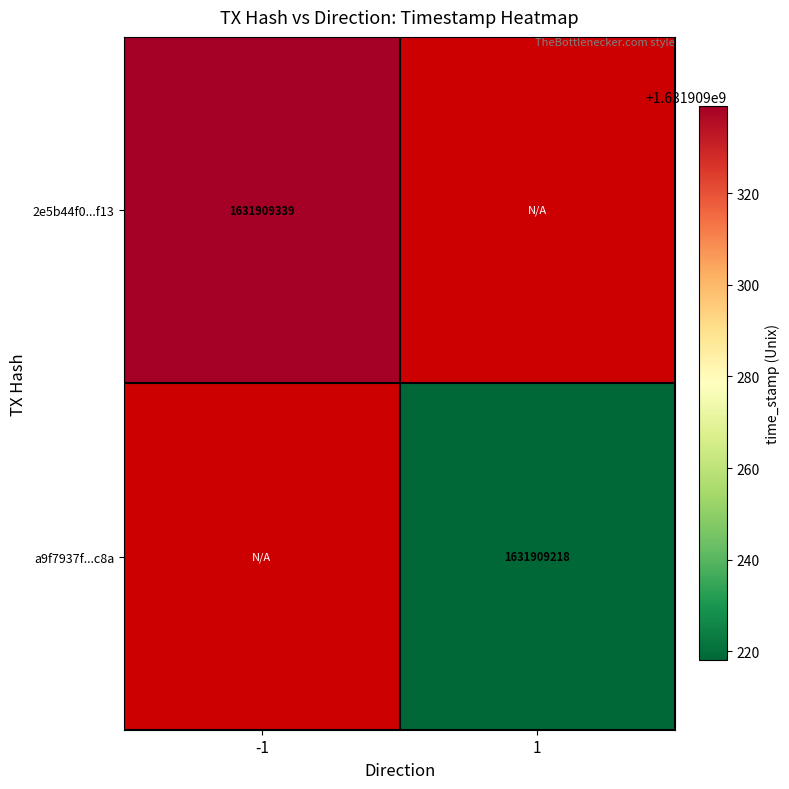

Is the value of 2e5b44f0bad97c1f0b0e644a88593e3c0fa3f13 at 1 greater than the value of a9f7937f870130b2648cd60f208309cc0a57c8a at -1?

No